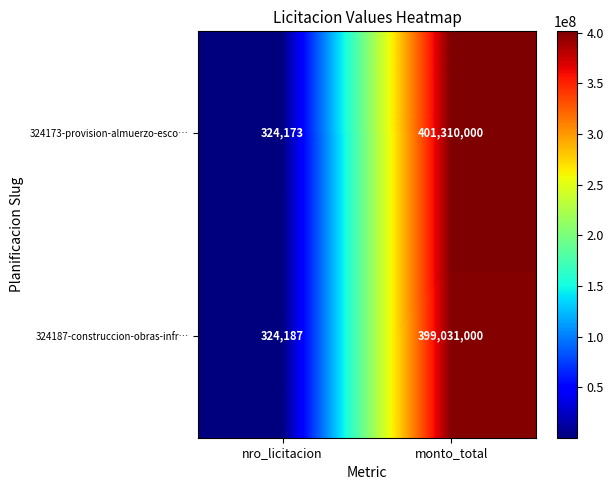

What is the average value of the 324187-construccion-obras-infr… series?

199677594